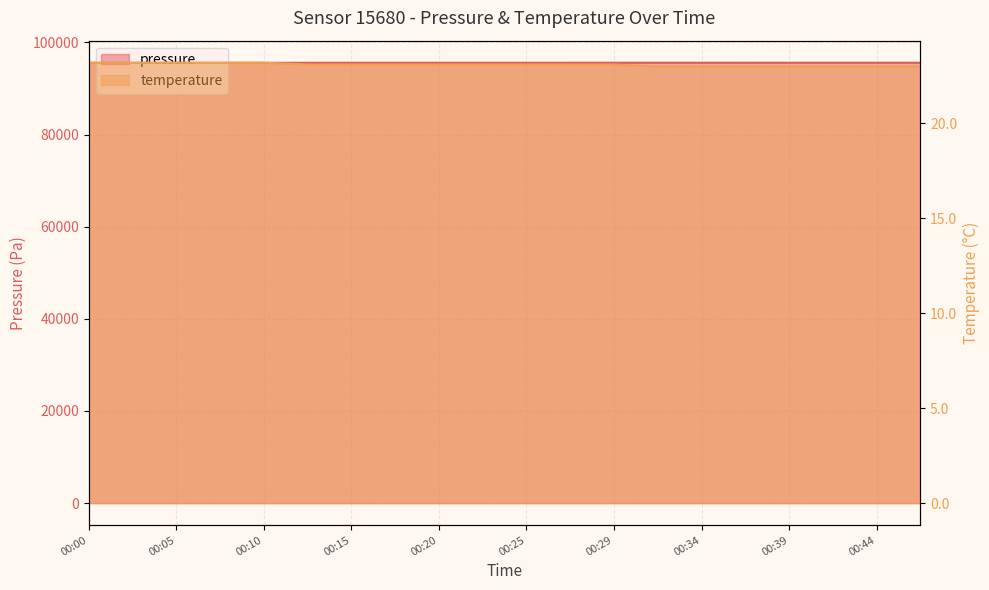

Does the chart have visible grid lines?

Yes